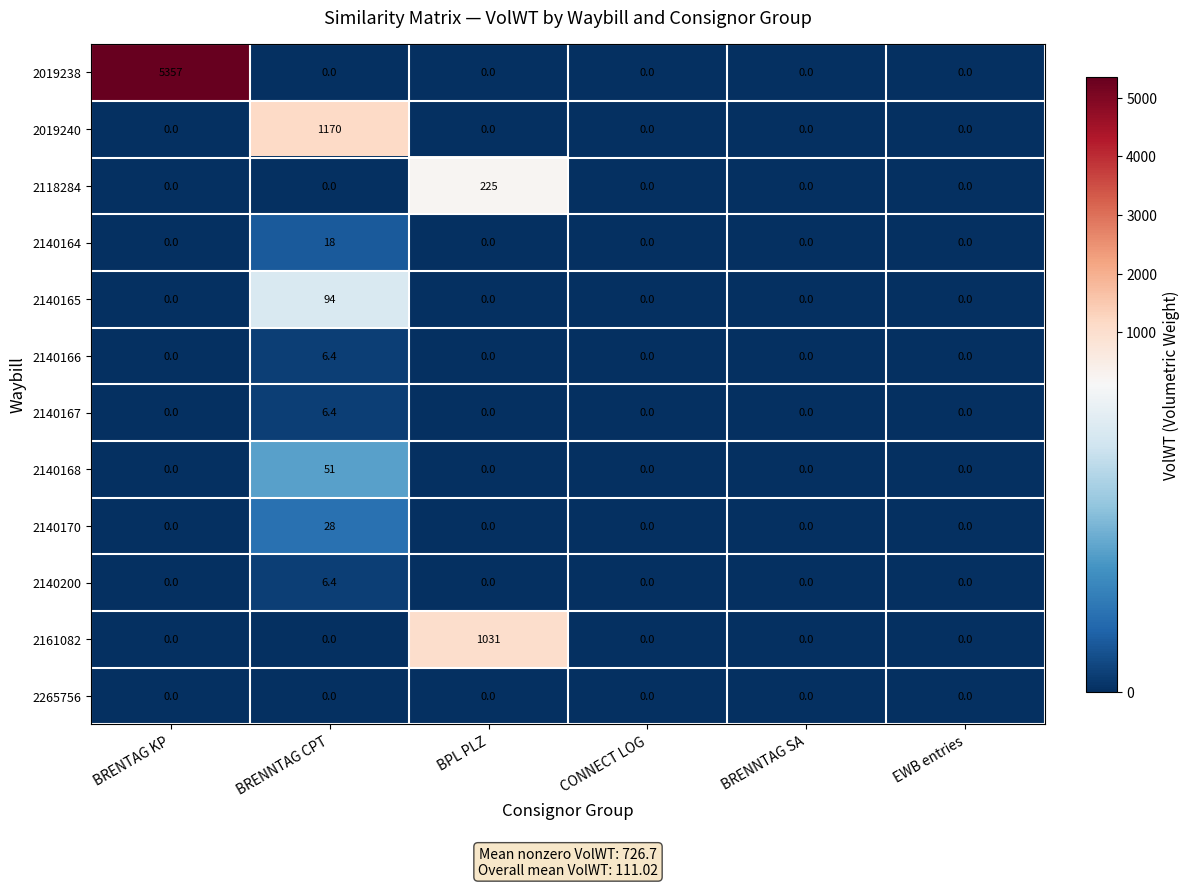

What is the difference between the maximum and minimum values in the 2140165 series?

94.0